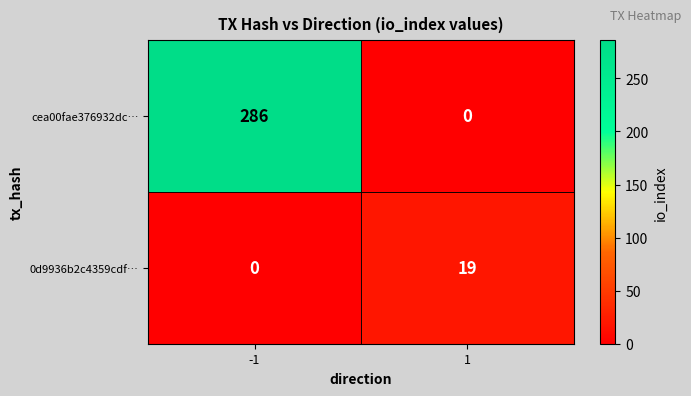

Which series has the largest total across all categories?

cea00fae376932dc…